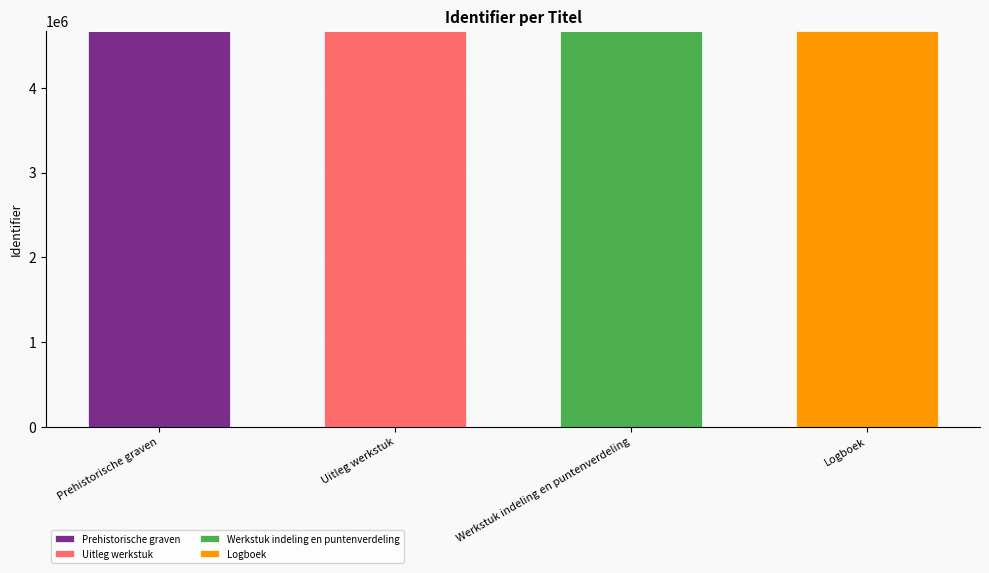

Which category has the highest value in the Prehistorische graven series?

Prehistorische graven